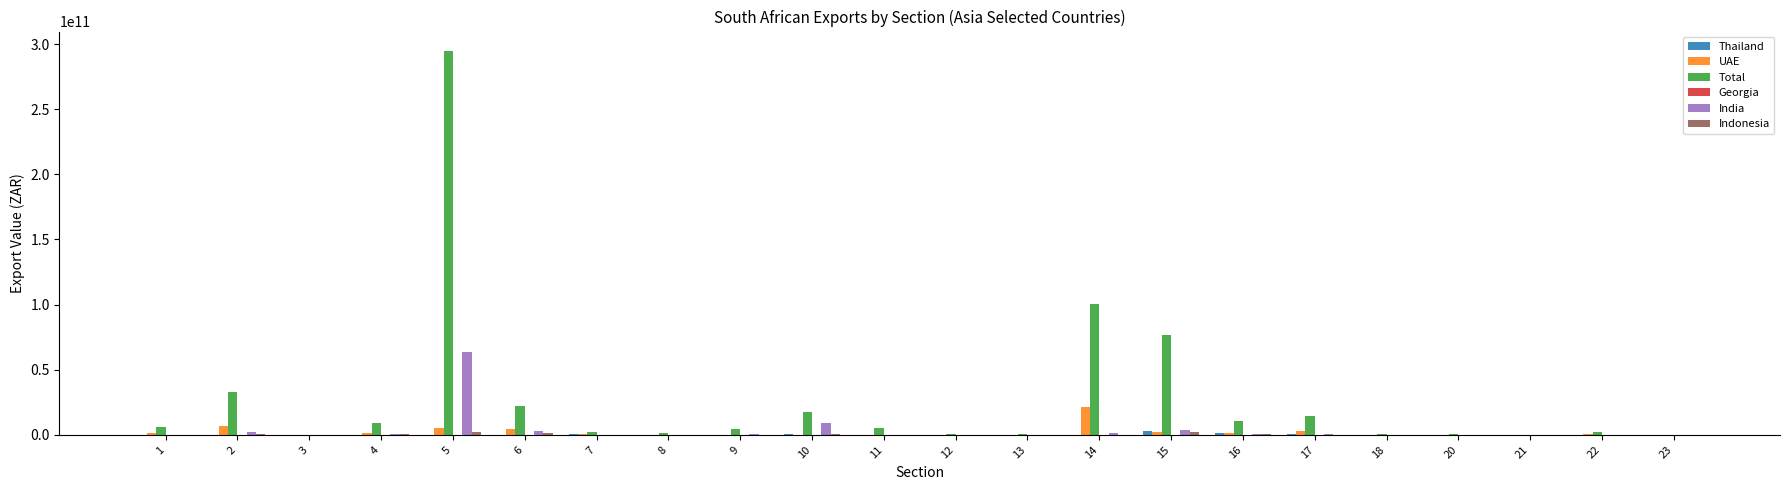

Which series changed the most between 3 and 5?

Total